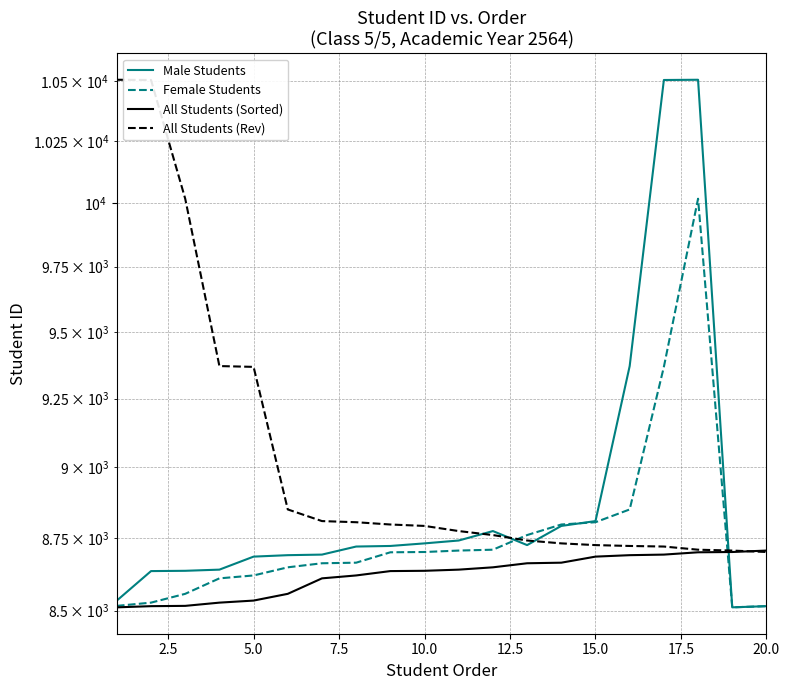

After their last crossing, which series has the higher values: All Students (Rev) or Male Students?

All Students (Rev)